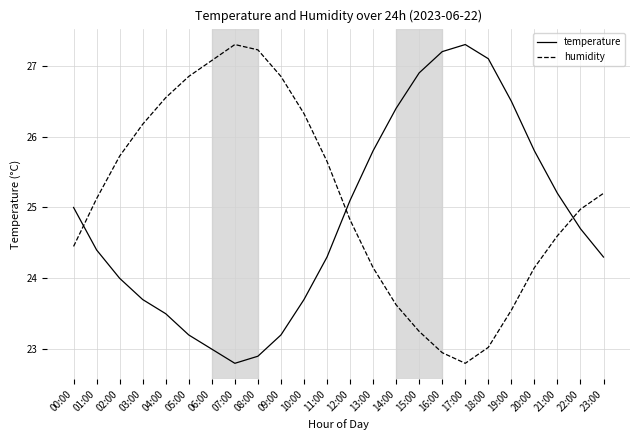

Between which two adjacent categories do humidity and temperature first intersect?

00:00 and 01:00